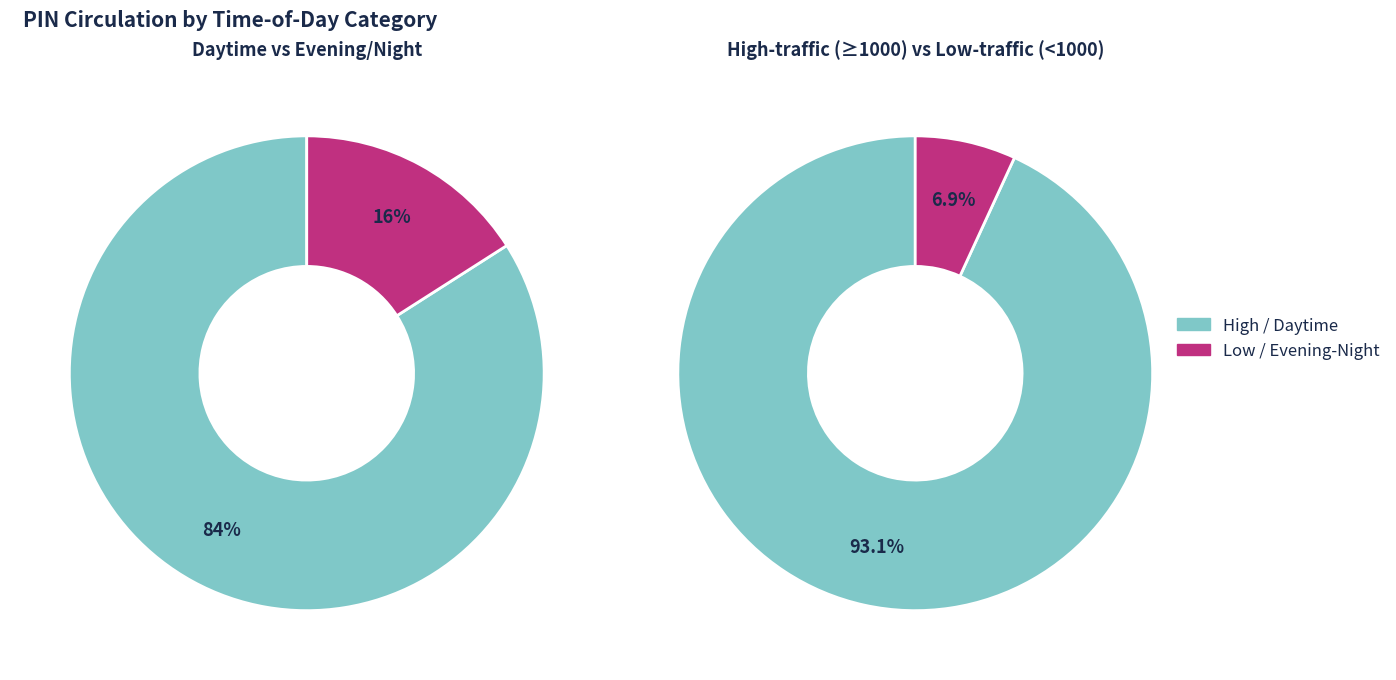

To the nearest percent, what is the combined percentage of 9 and 8?

23%